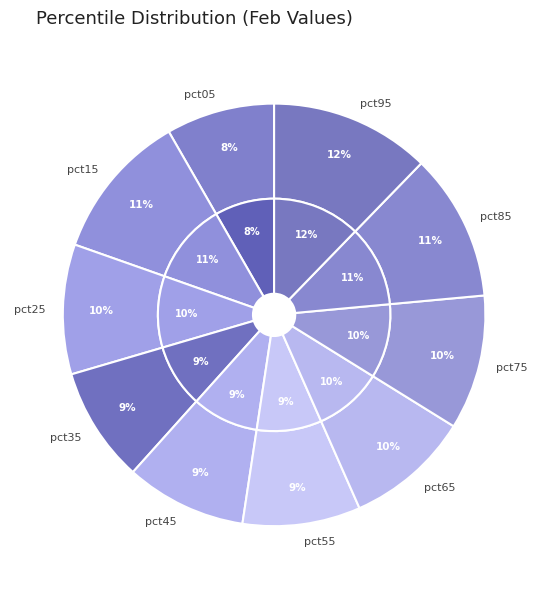

How many segments does this pie chart have?

10